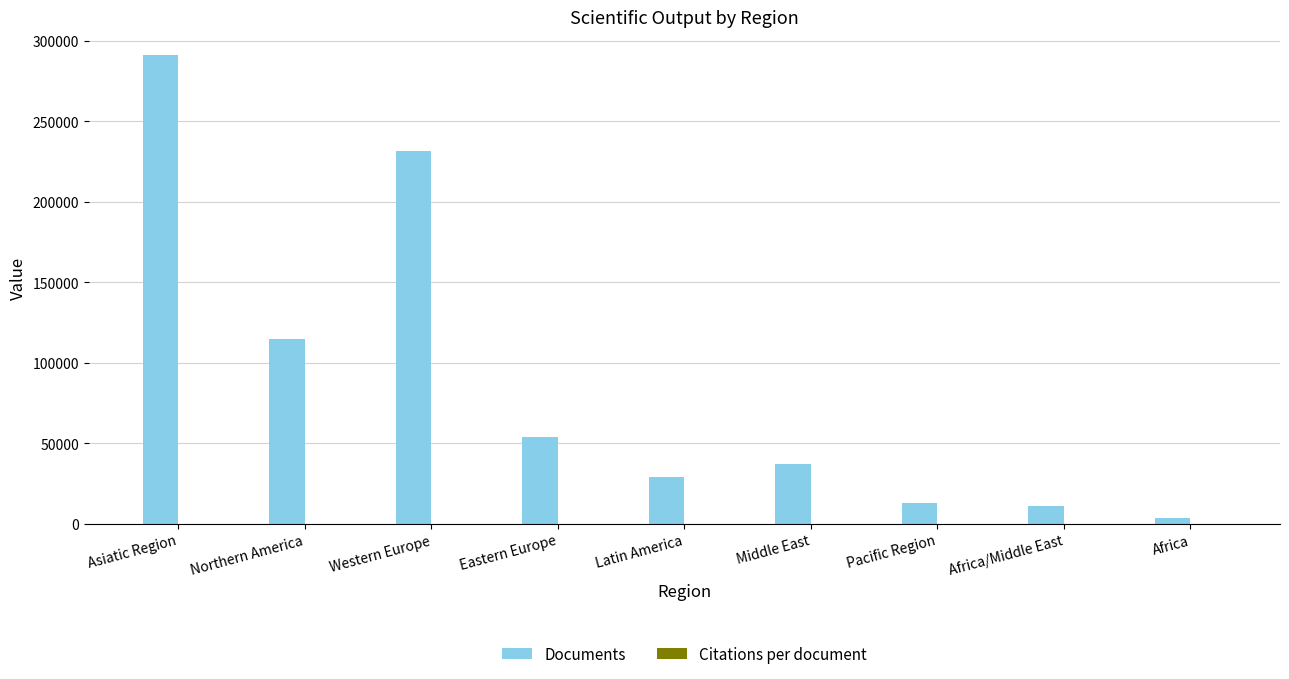

What is the spread (max minus min) of values at Latin America?

29003.0